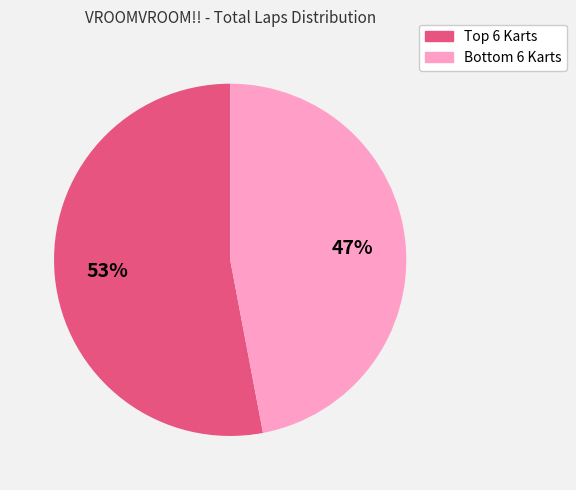

To the nearest percent, what is the average slice percentage?

50%